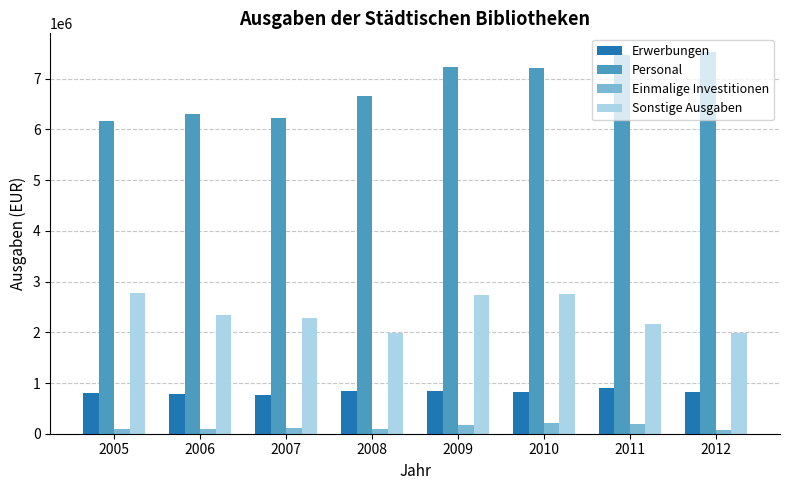

List the series in order of their peak value, lowest first.

Einmalige Investitionen, Erwerbungen, Sonstige Ausgaben, Personal